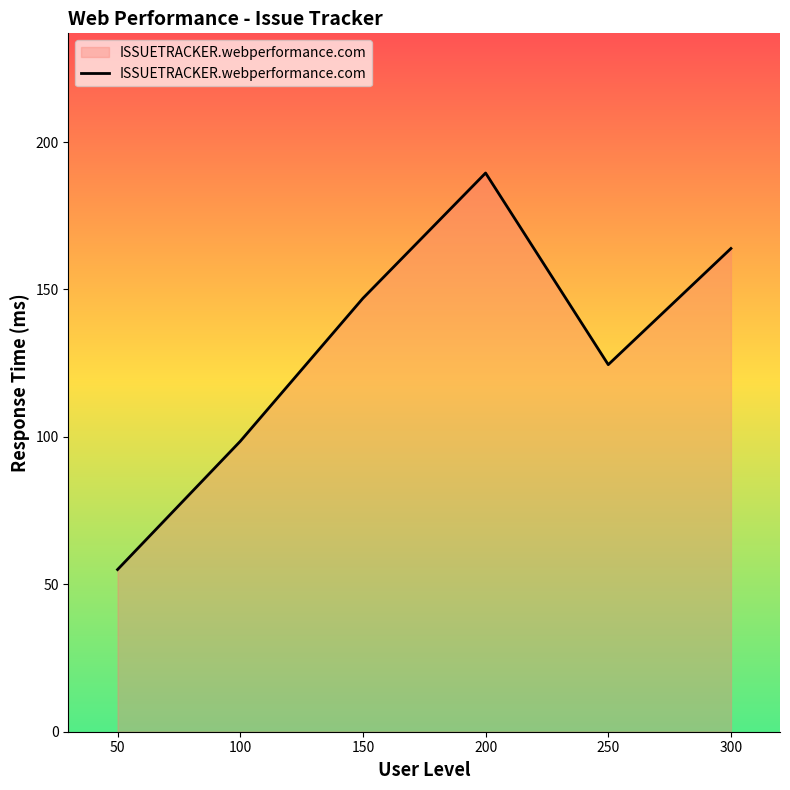

Where is the data nearest to the value 122?

250